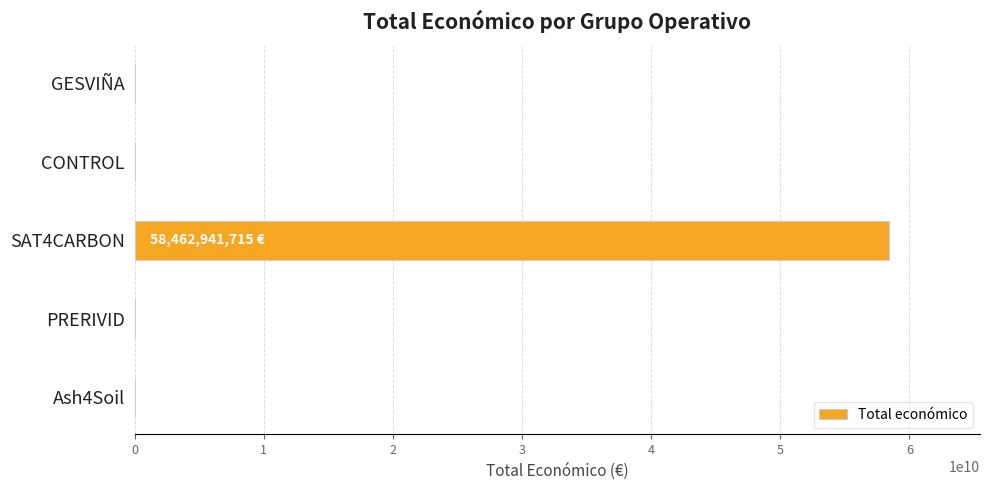

The value at SAT4CARBON is 19546952747. True or false?

False